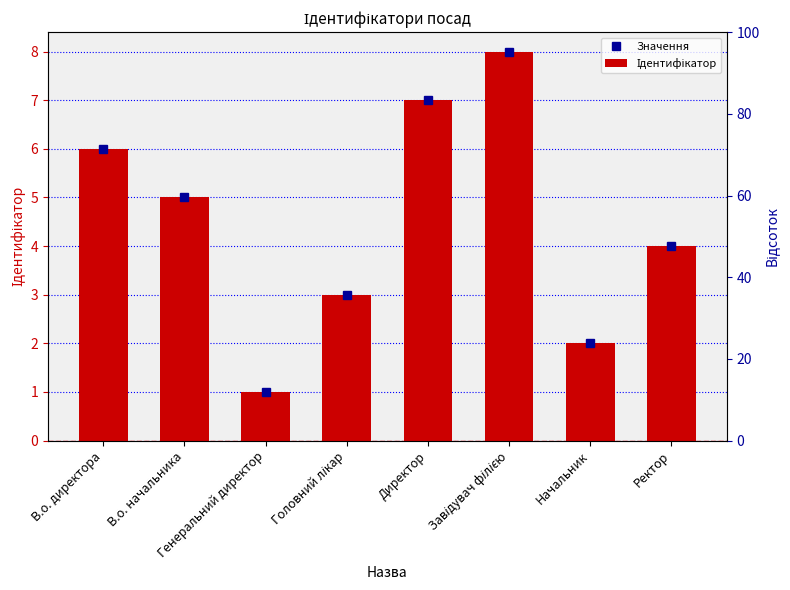

What is the maximum value for Ідентифікатор?

8